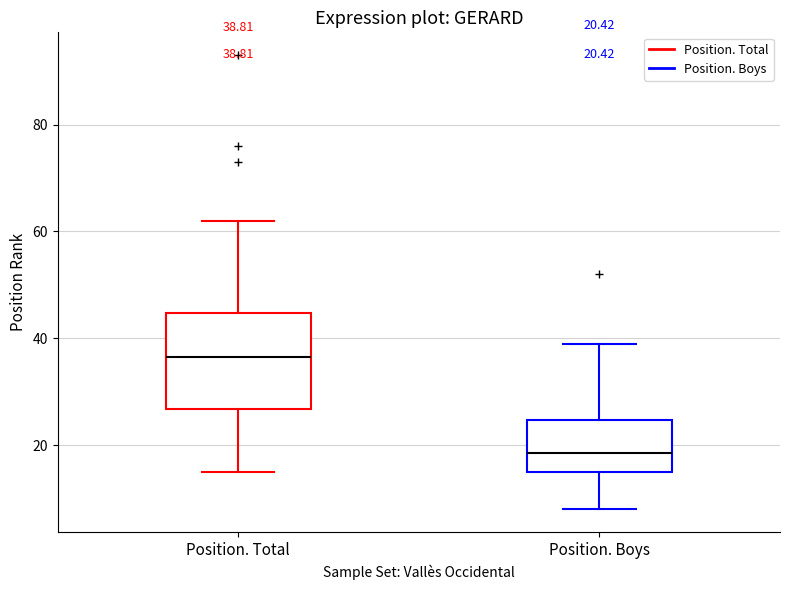

Comparing the boxes themselves (not the whiskers), which one is the tallest?

Position. Total